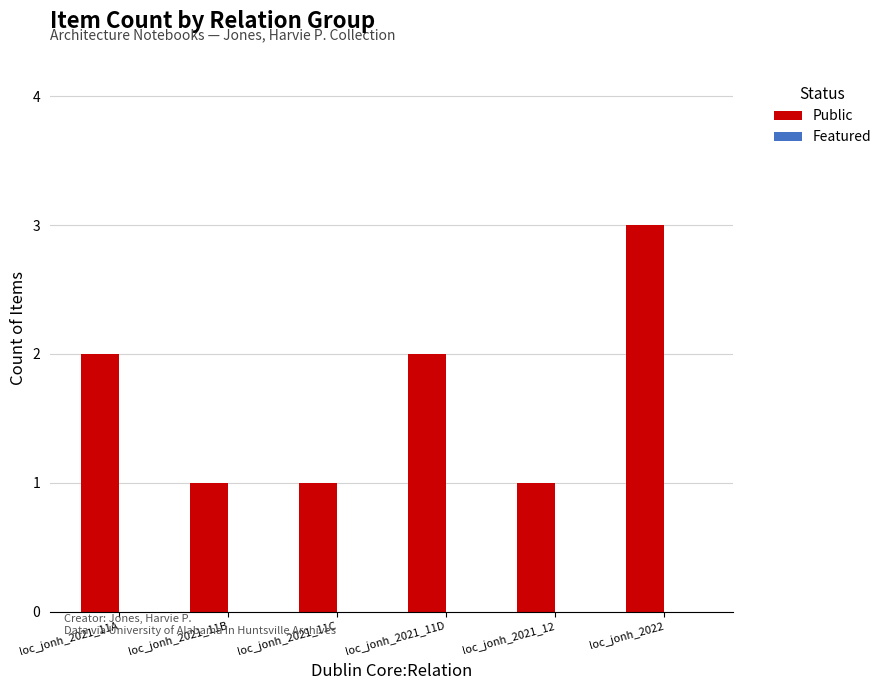

Reading left to right, what are all the values shown in this chart?

2	1	1	2	1	3